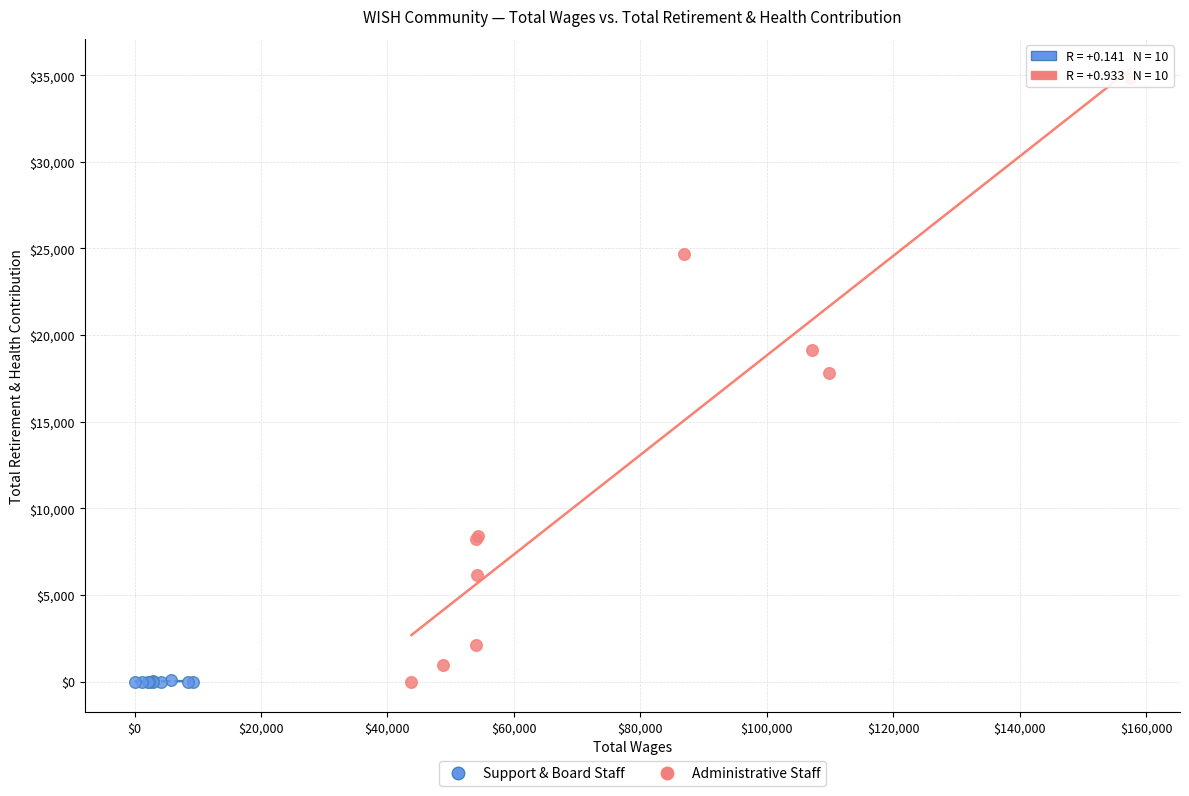

Which series contains the highest Y value?

Administrative Staff